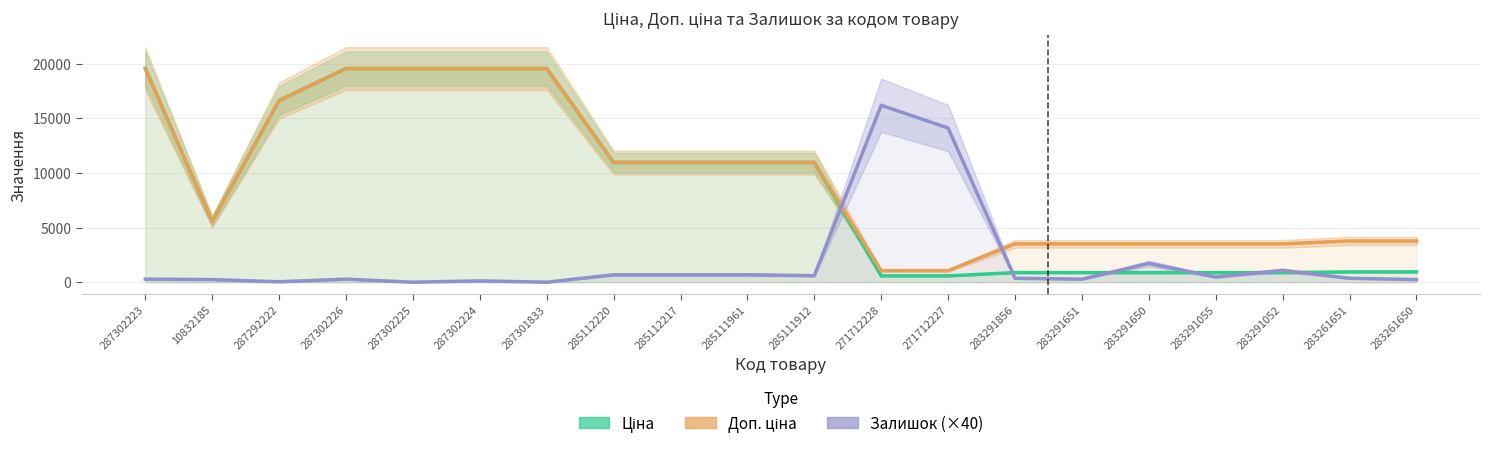

Where do Залишок (×40) and Доп. ціна first cross each other?

285111912 and 271712228